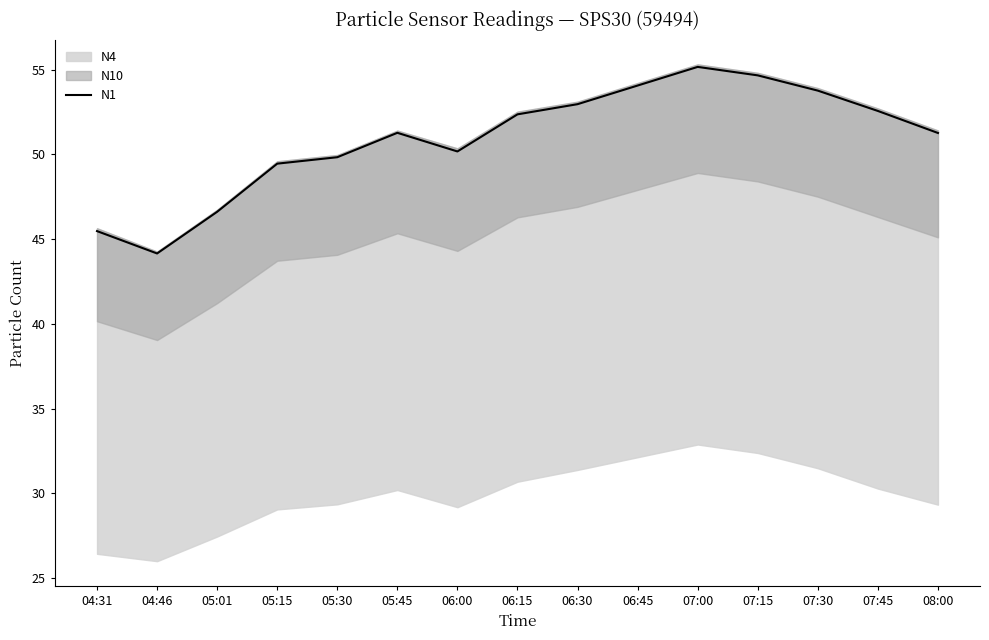

How many points are lower than both their immediate neighbors (excluding endpoints)?

2